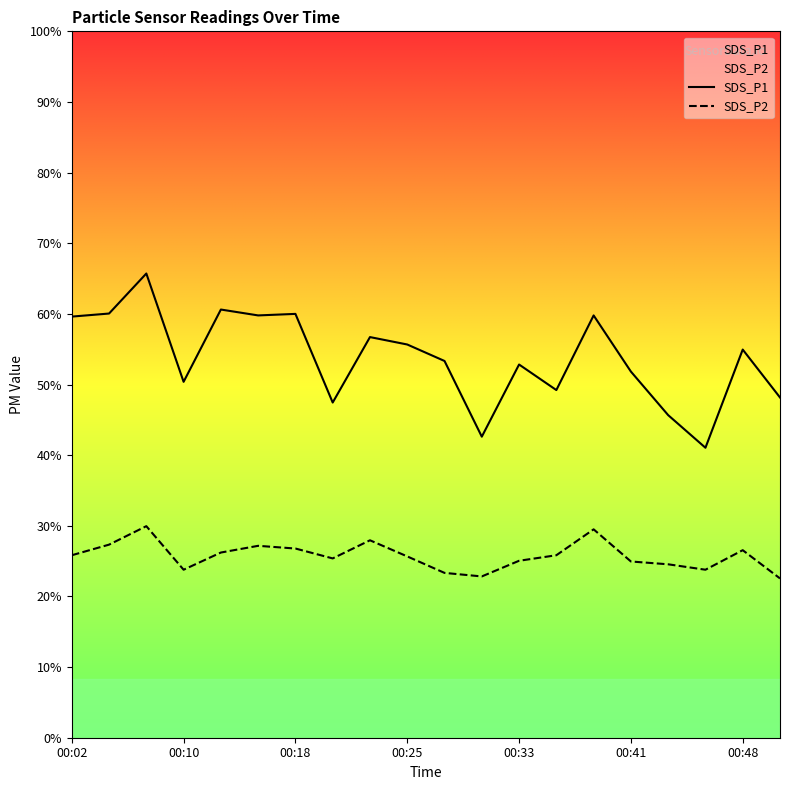

Does the chart display data point markers on the line(s)?

No